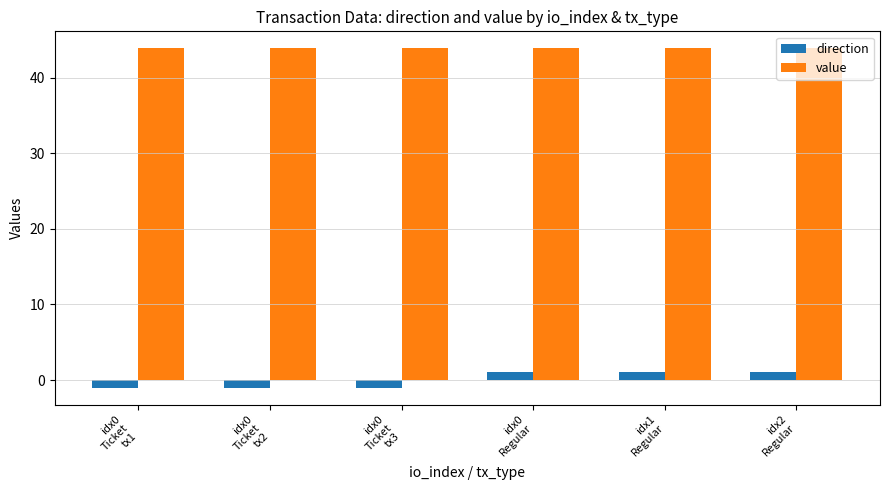

What is the value of the direction bar at the 6th from the left?

1.0